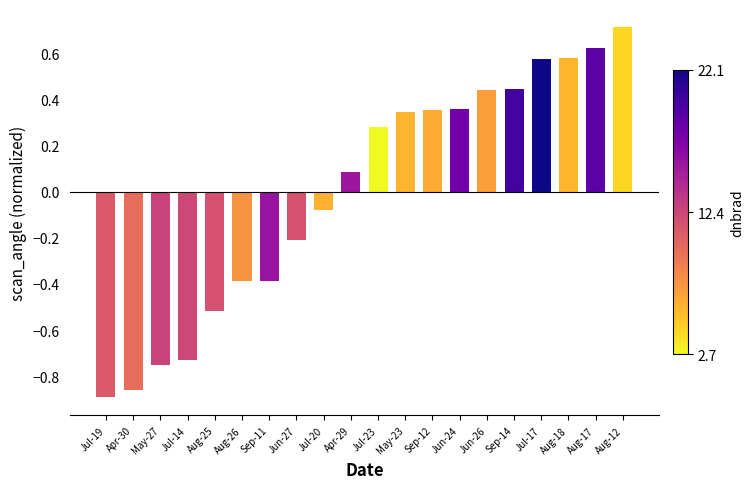

Is it true that the value at Jul-17 is 0.8?

False